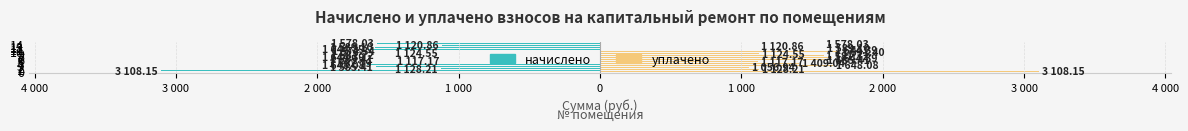

What are all the series names shown in the legend?

начислено, уплачено